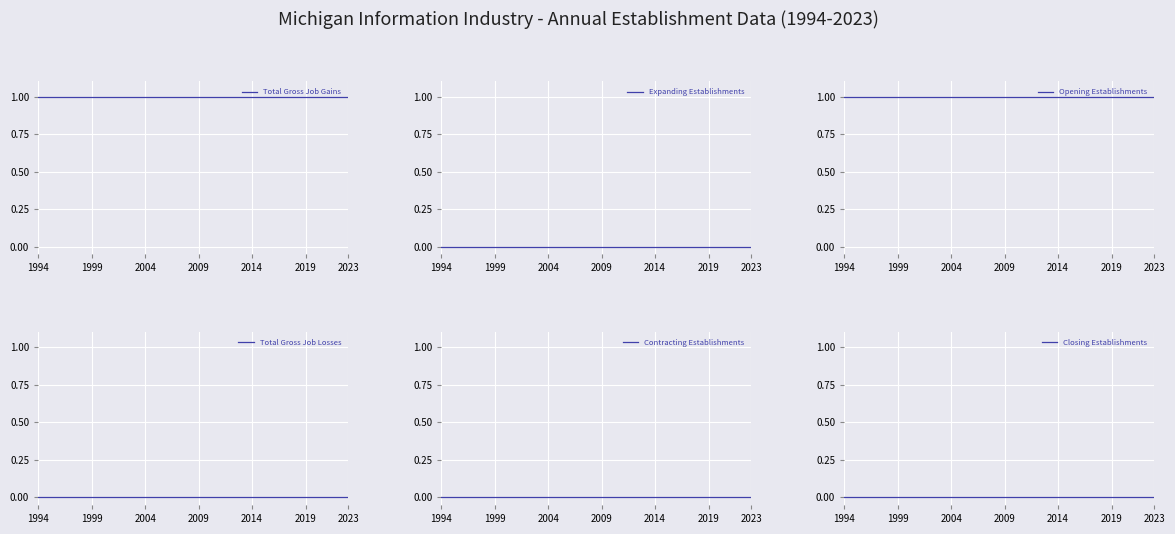

At how many categories does at least one series exceed 0?

30